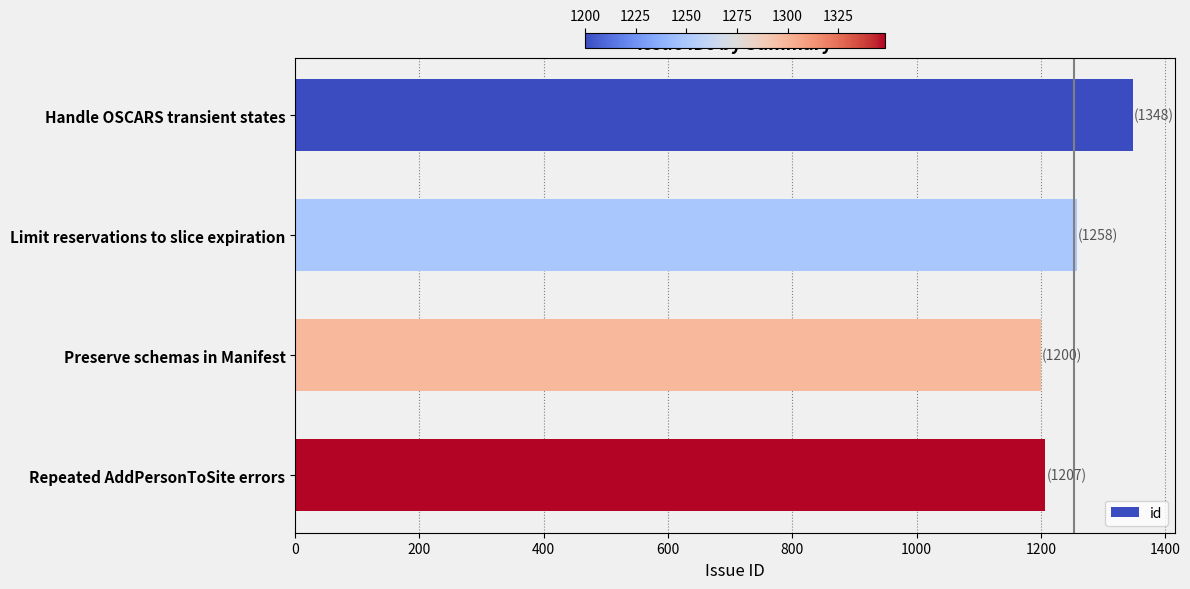

Which category has the highest value across all series?

Handle OSCARS transient states